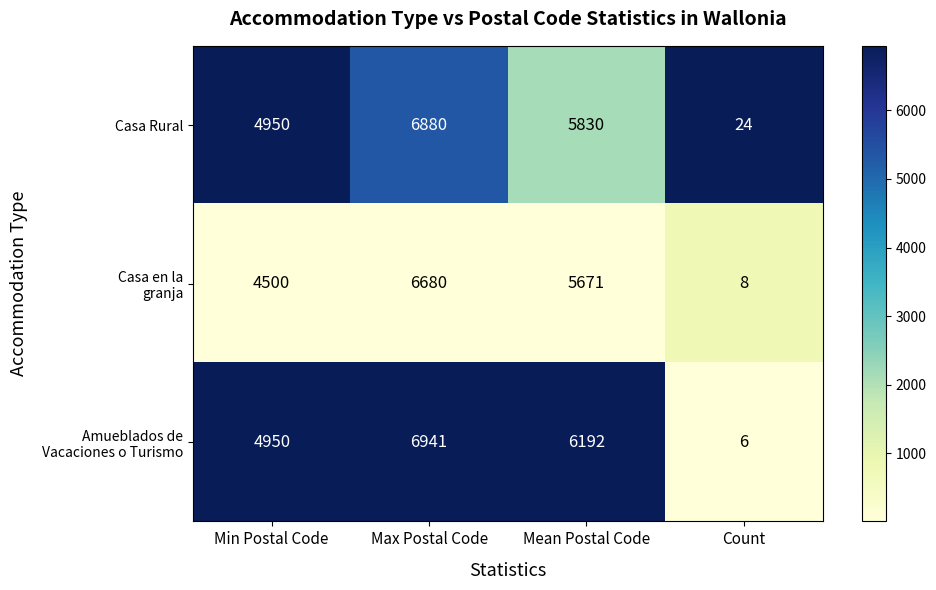

At how many categories does at least one series exceed 575?

3